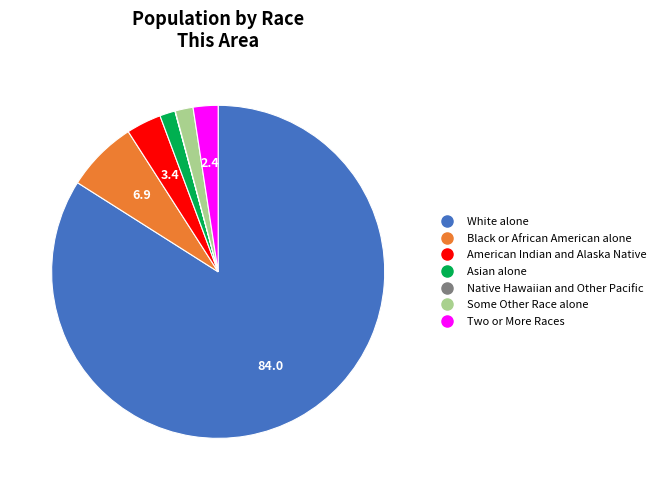

Is it true that Two or More Races is 2% of the pie?

True